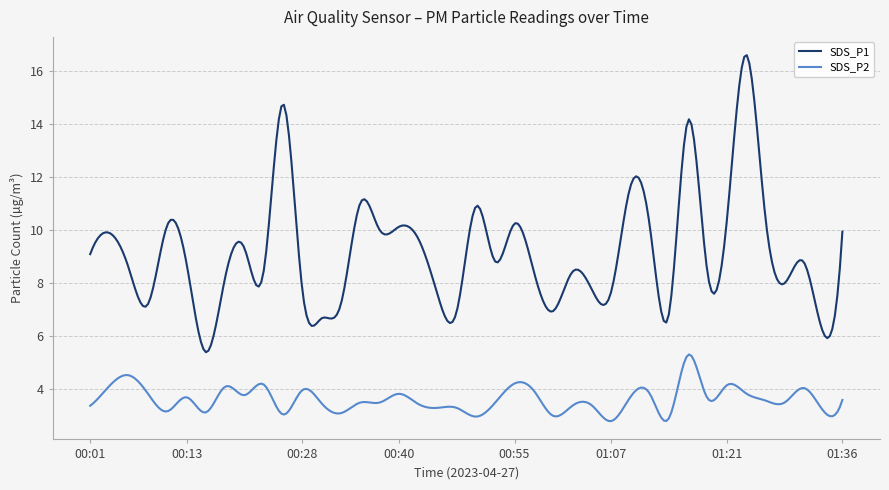

How many lines are shown in the chart?

2